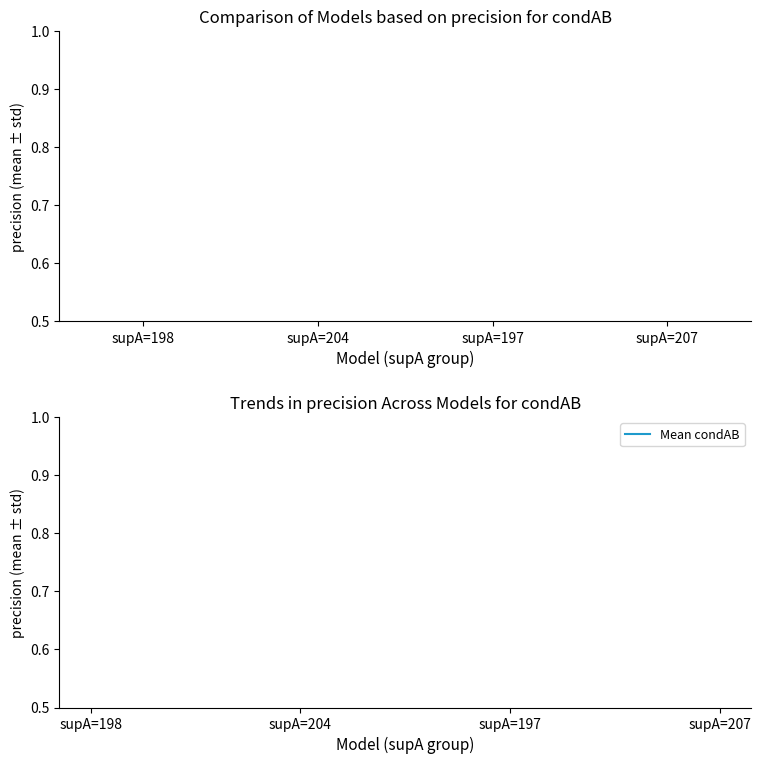

What is the label of the 1st bar from the right?

supA=207